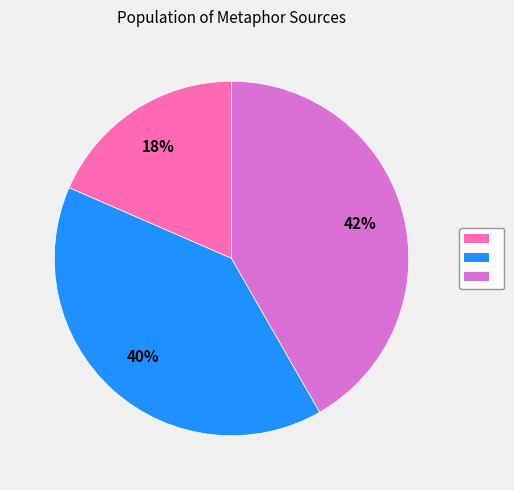

Is there a majority slice in this chart?

No